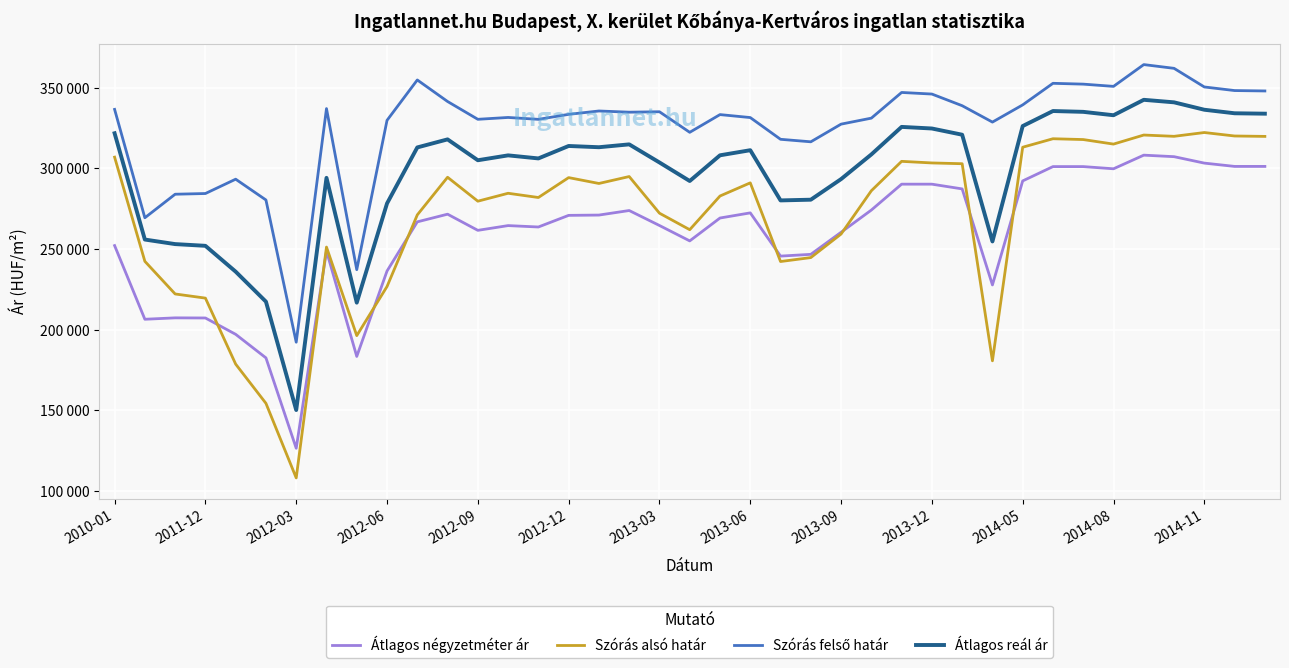

What is the maximum value for Szórás felső határ?

364282